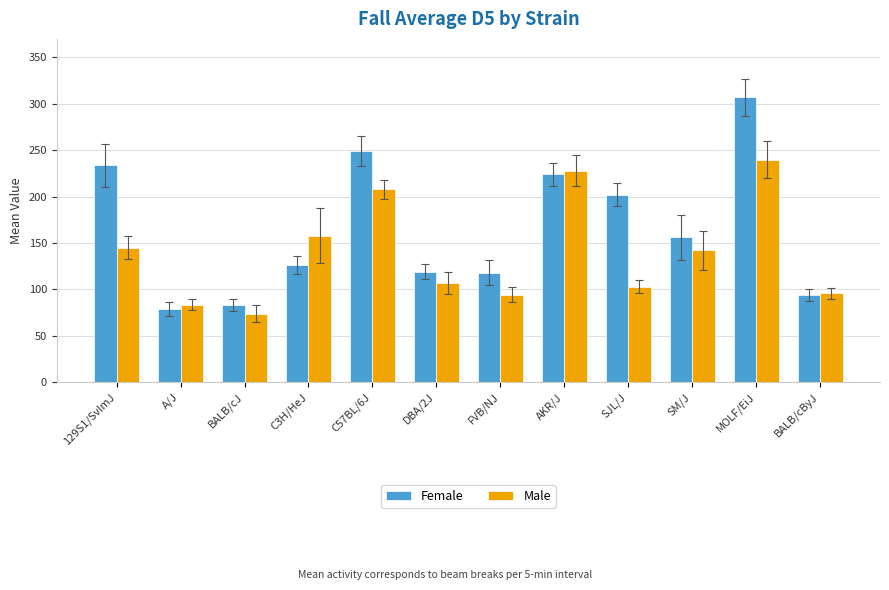

What is the total value across all series at MOLF/EiJ?

547.0